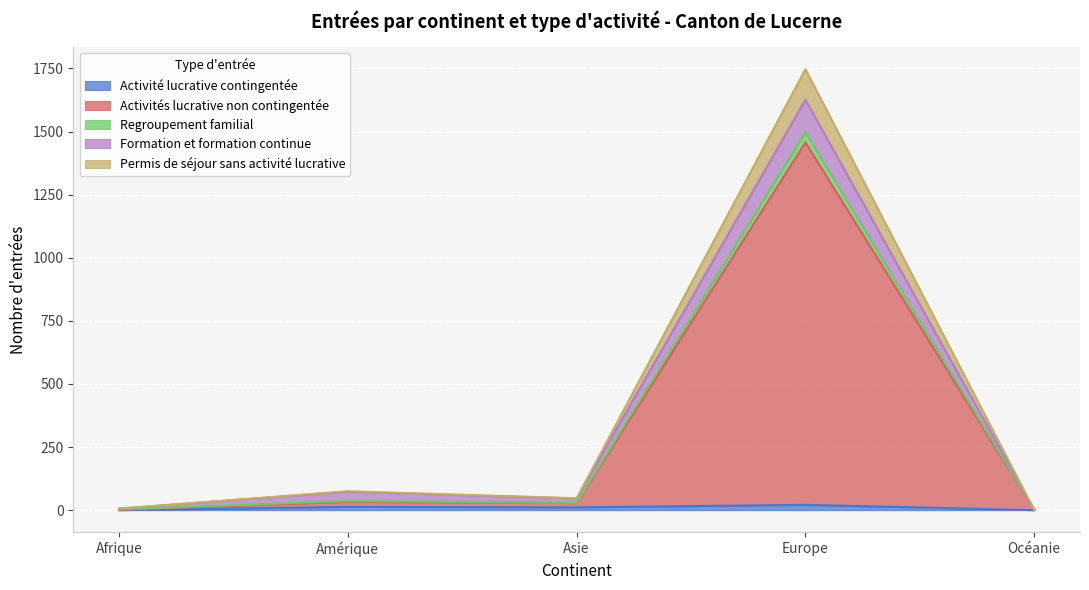

Does the chart display data point markers on the line(s)?

No